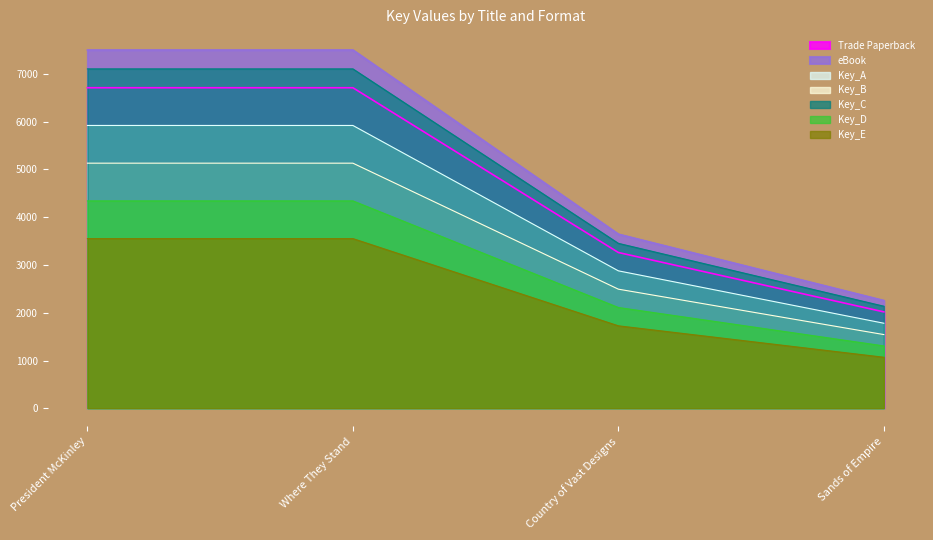

At which category is the sum across all series the highest?

President McKinley